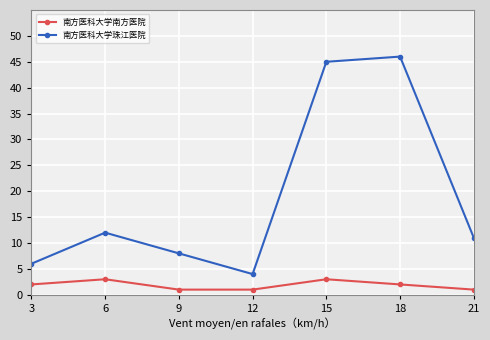

Rank the series at 9 from lowest to highest value.

南方医科大学南方医院, 南方医科大学珠江医院